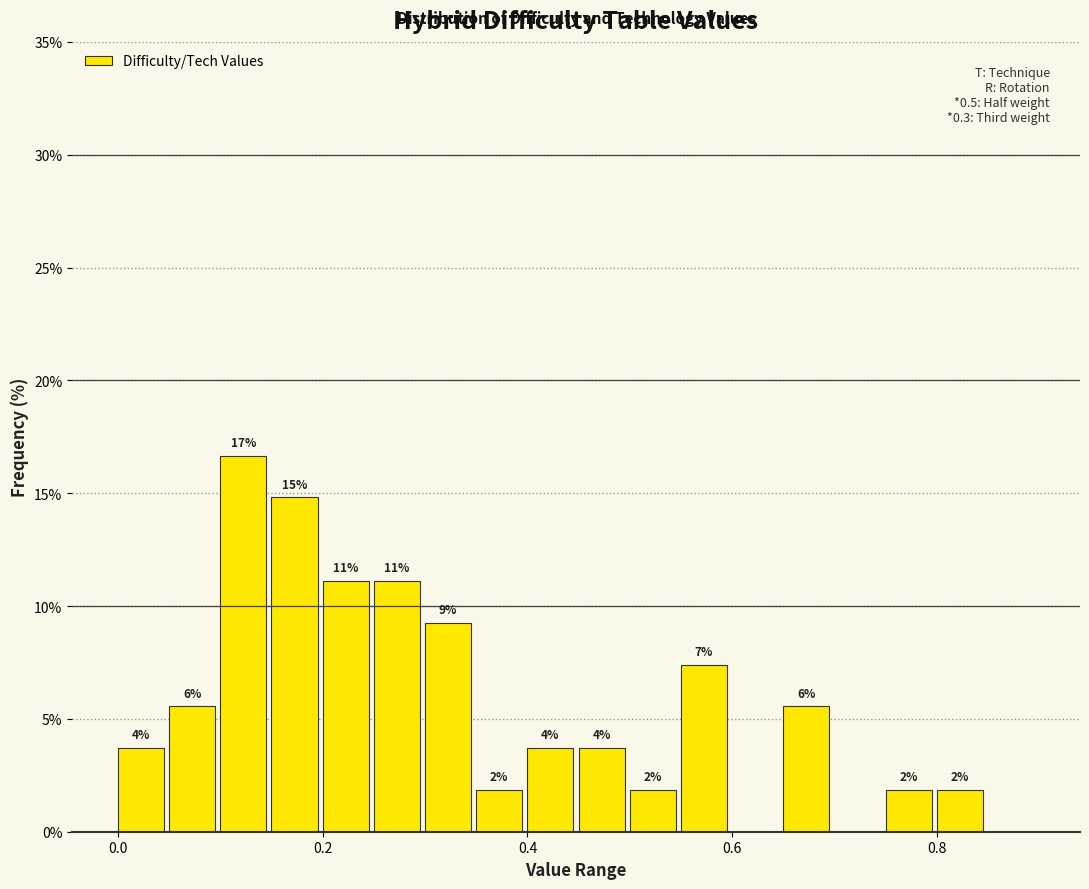

Read against the x-axis, roughly where is the centre of the tallest bar?

0.12